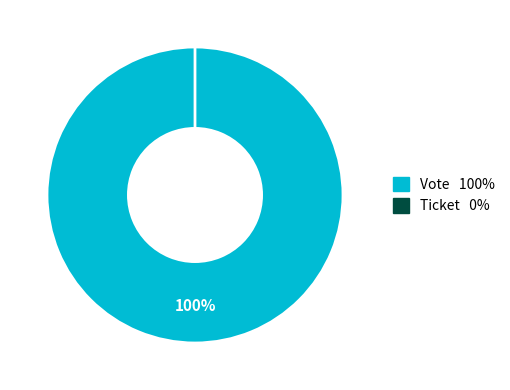

The Vote slice represents 100% of the pie. True or false?

True